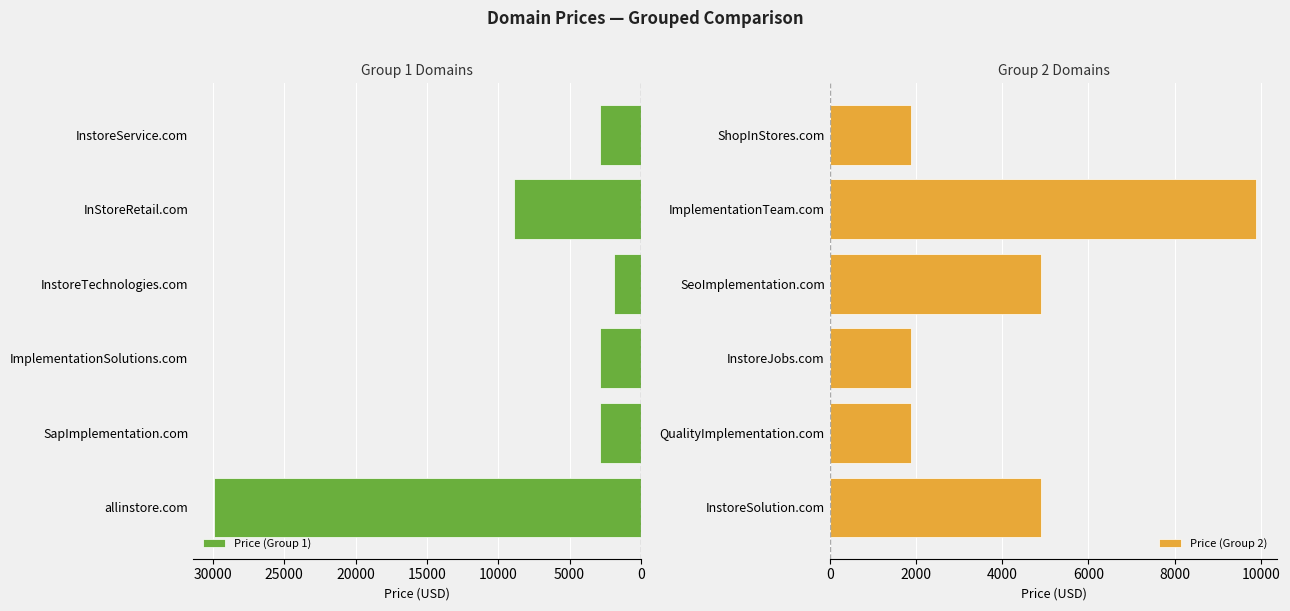

What is the minimum value shown in the chart?

1888